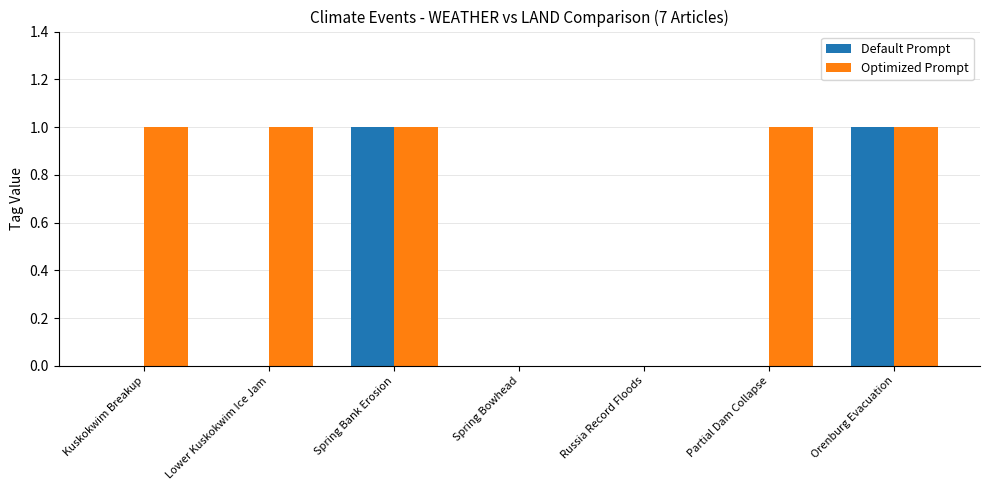

What is the sum of all Optimized Prompt values?

5